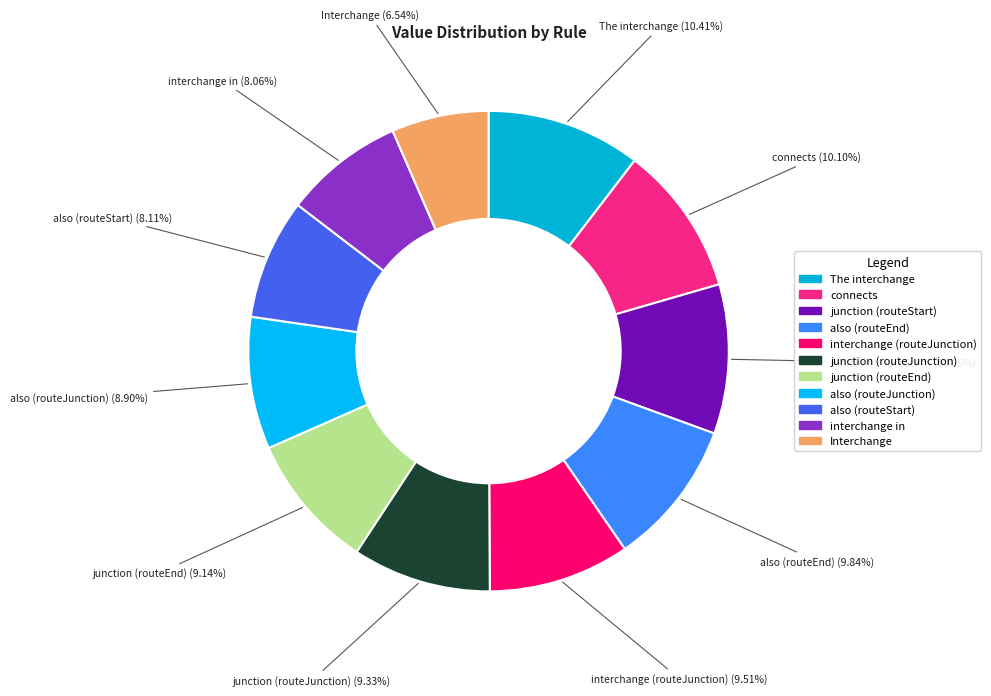

Is there any slice that represents more than half of the pie?

No